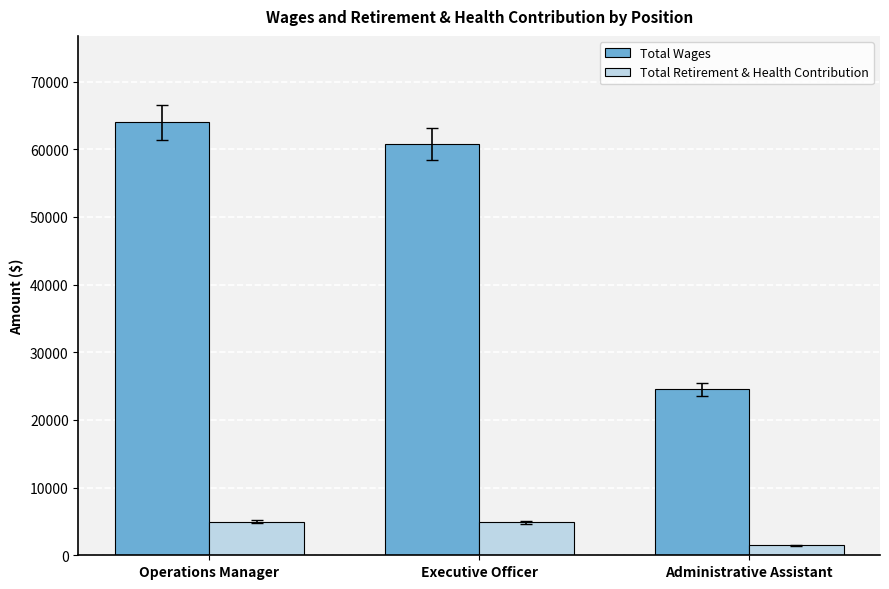

Which series has the largest range (max minus min)?

Total Wages